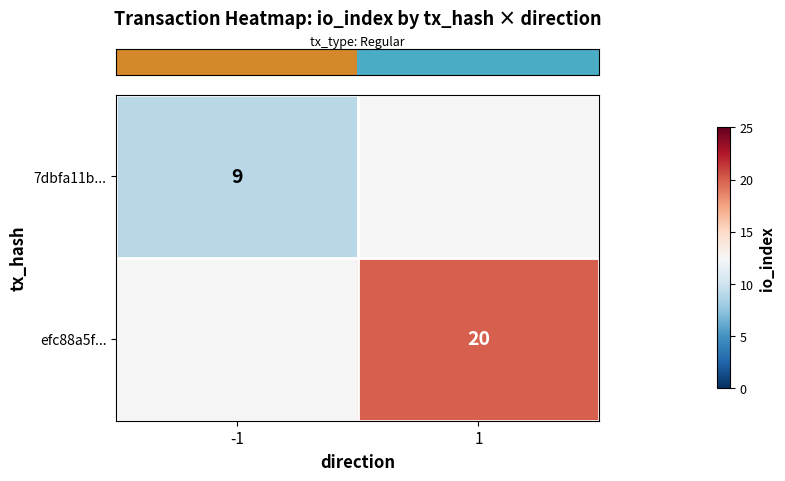

How many distinct data groups are displayed?

2